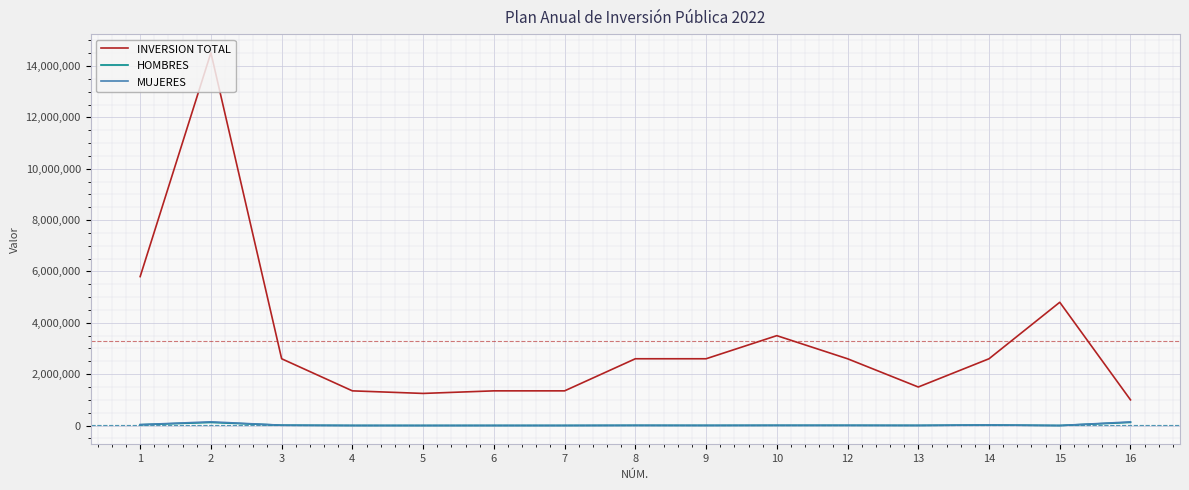

Read the HOMBRES value at 1.

30856.0